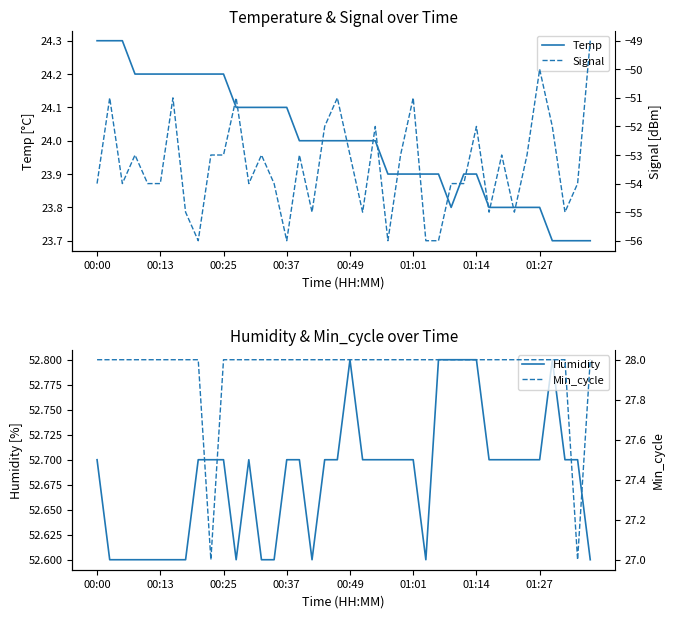

What is the difference between the maximum and minimum values in the Min_cycle series?

1.0